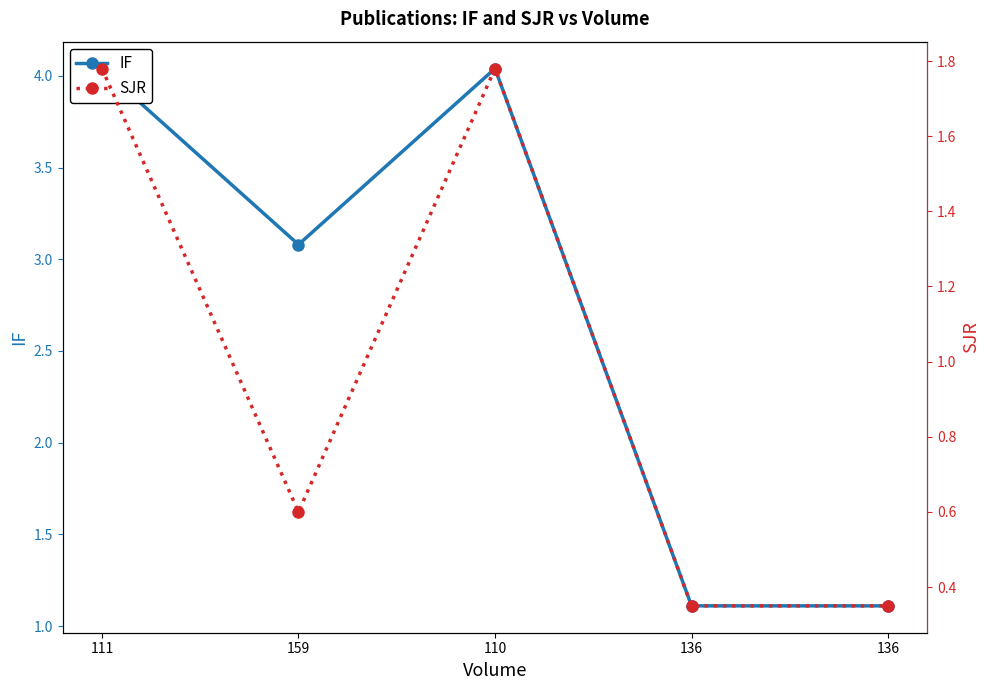

How many interior local peaks does the SJR series have?

1